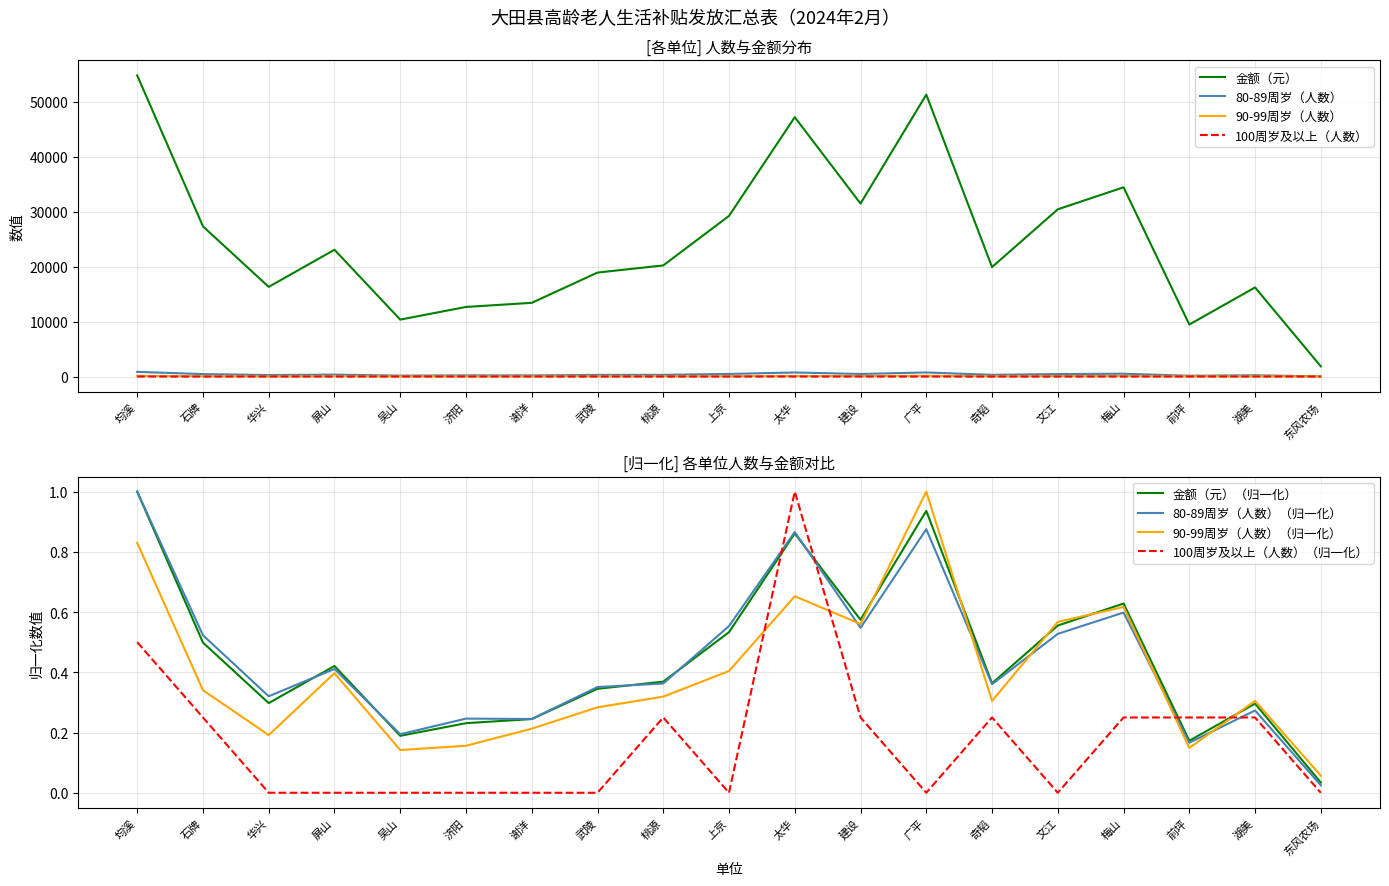

True or false: 金额（元） and 90-99周岁（人数） intersect in this chart.

False